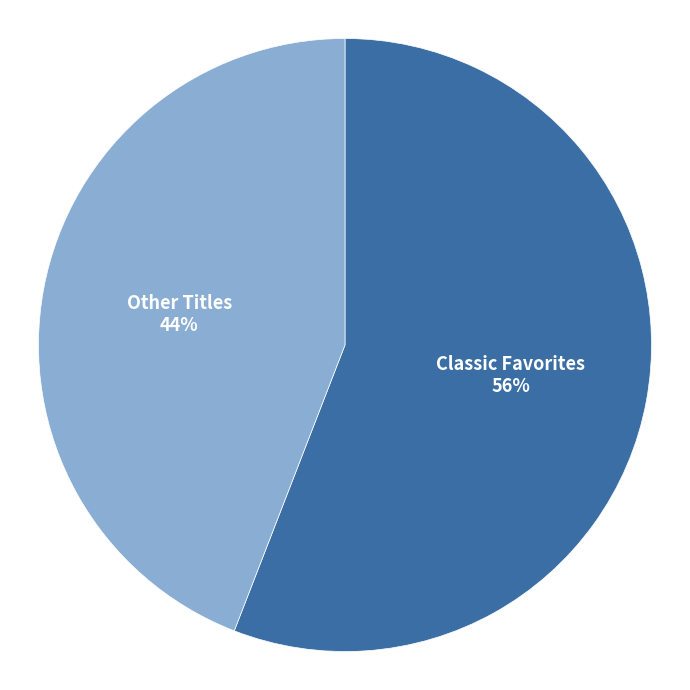

The Classic Favorites slice represents 56% of the pie. True or false?

True